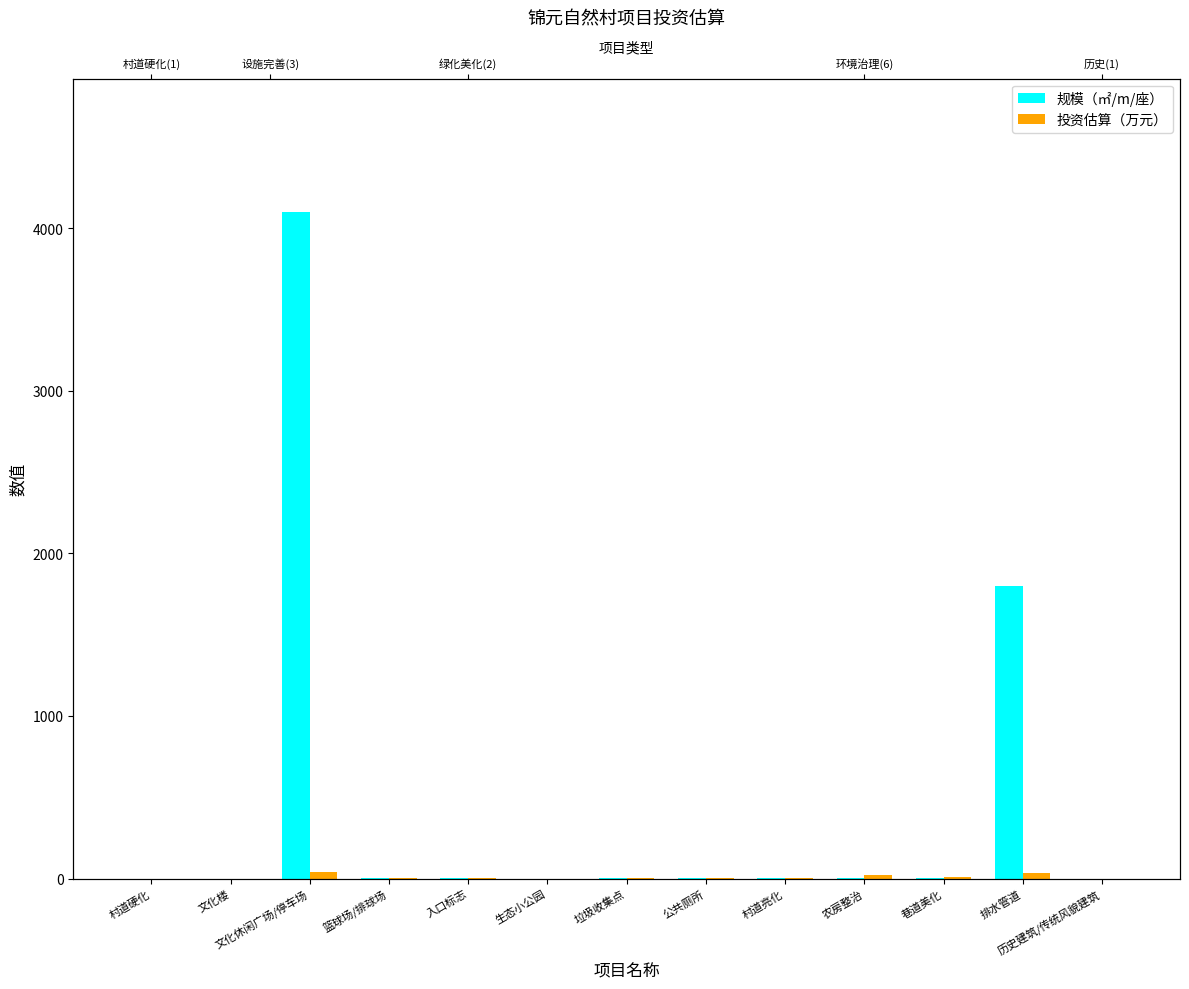

Reading right to left, list all the values displayed in this chart.

规模（㎡/m/座）: 0.0	1800.0	1.0	1.0	6.0	1.0	1.0	0.0	1.0	1.0	4100.0	0.0	0.0
投资估算（万元）: 0.0	36.0	10.0	20.0	2.4	4.5	1.5	0.0	2.0	5.0	41.0	0.0	0.0